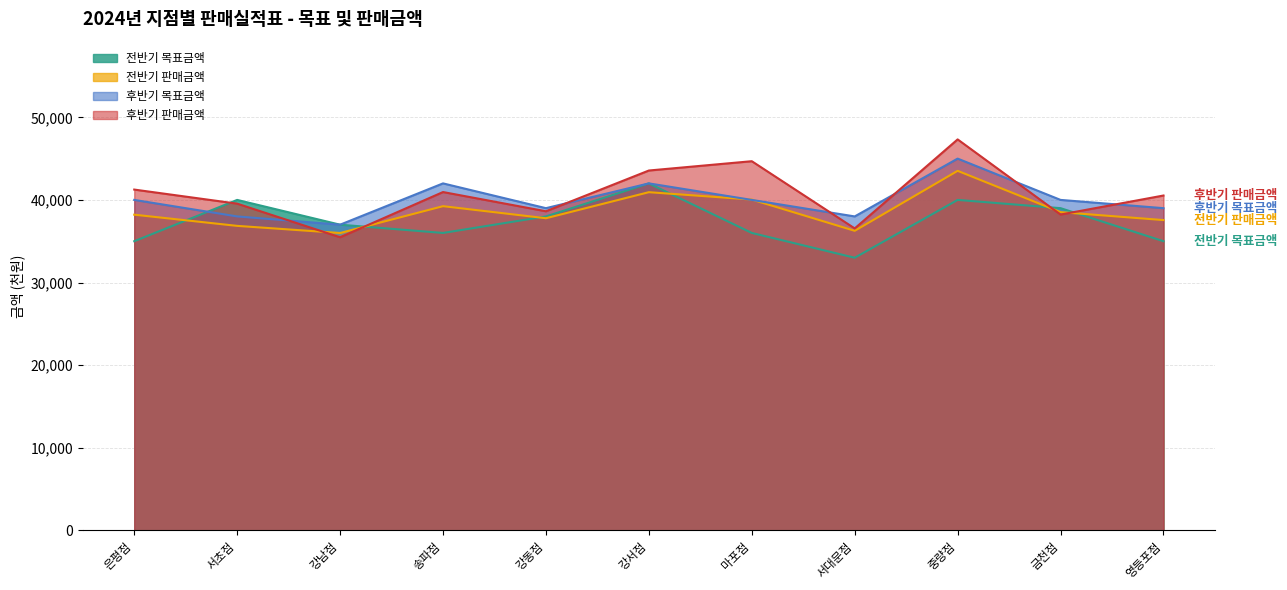

At which category is the sum across all series the highest?

중량점